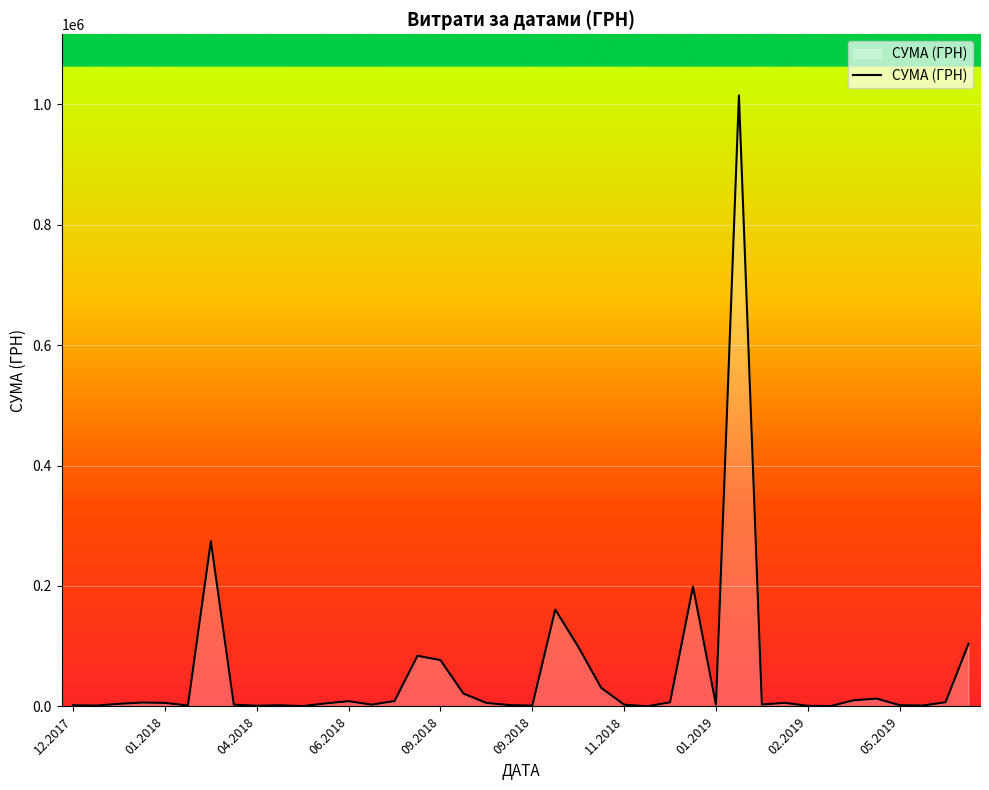

What is the difference between the maximum and minimum values?

1014282.3